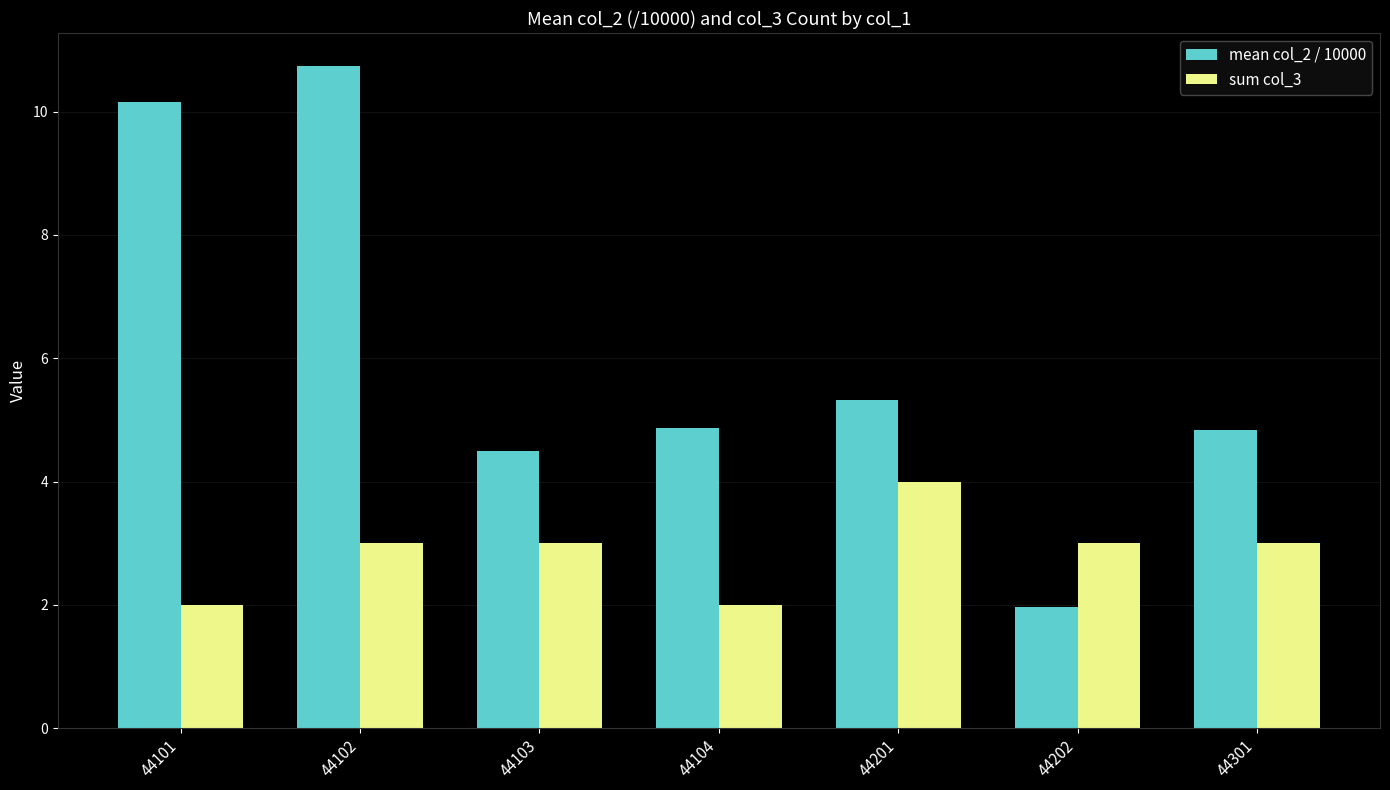

What is the average value of the sum col_3 series?

2.9